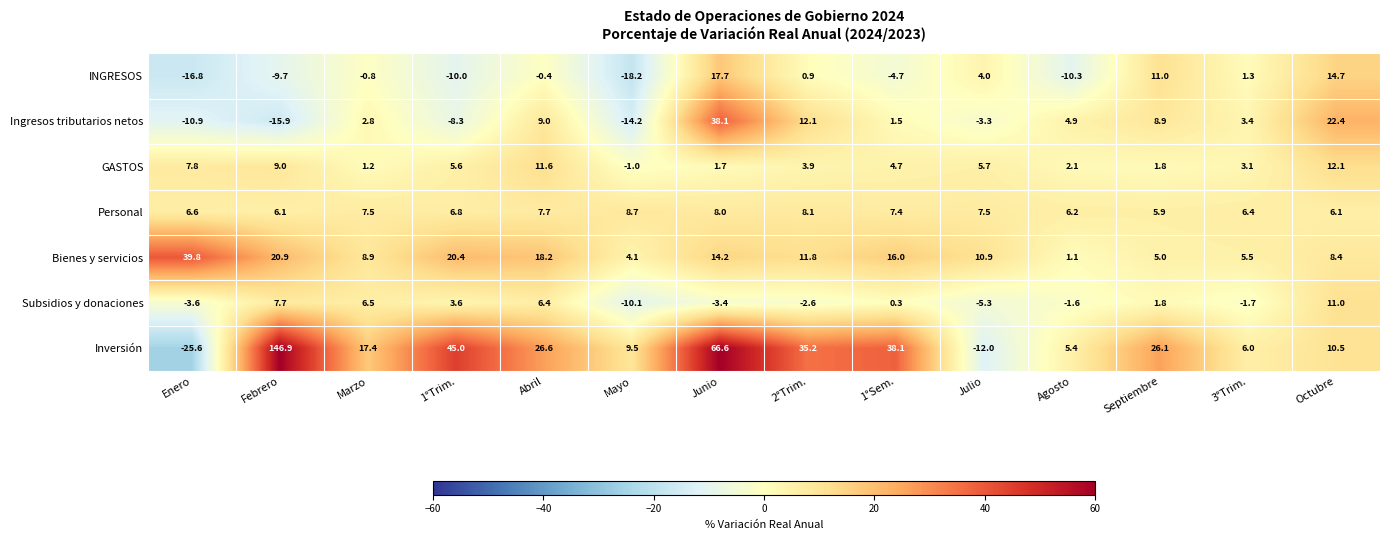

What is the spread (max minus min) of values at Enero?

65.4